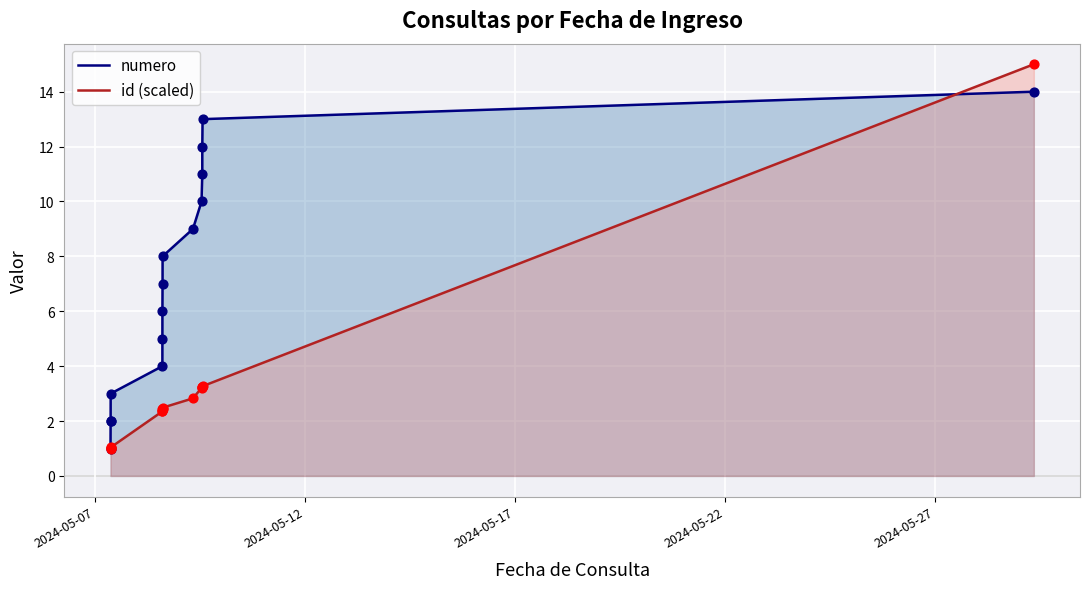

Which series contains the lowest Y value?

numero